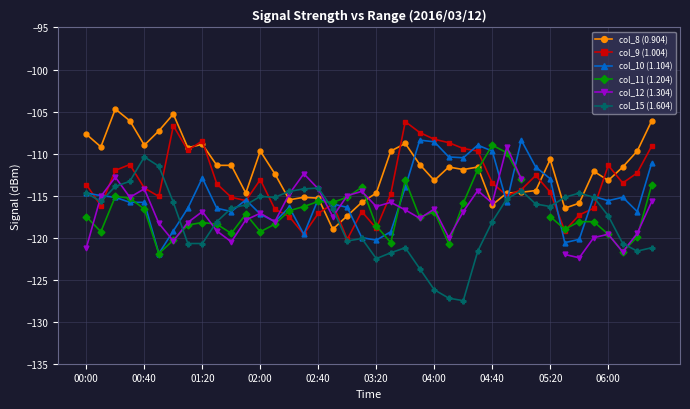

The col_9 (1.004) series shows -111.4 at 06:00. True or false?

True